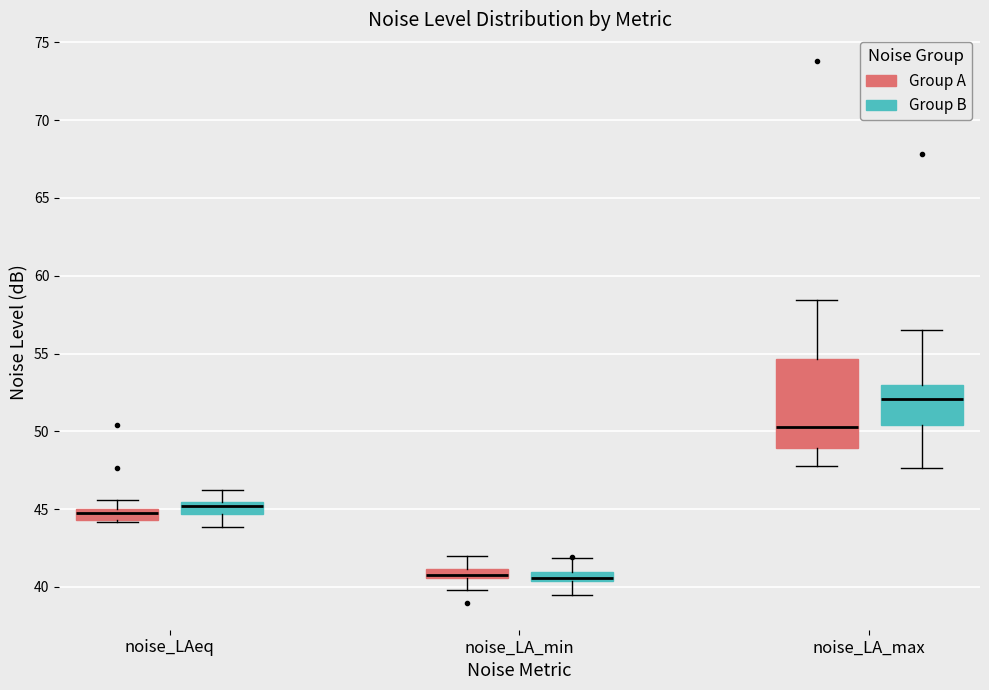

Which box's median line is the highest?

noise_LA_max (Group B)